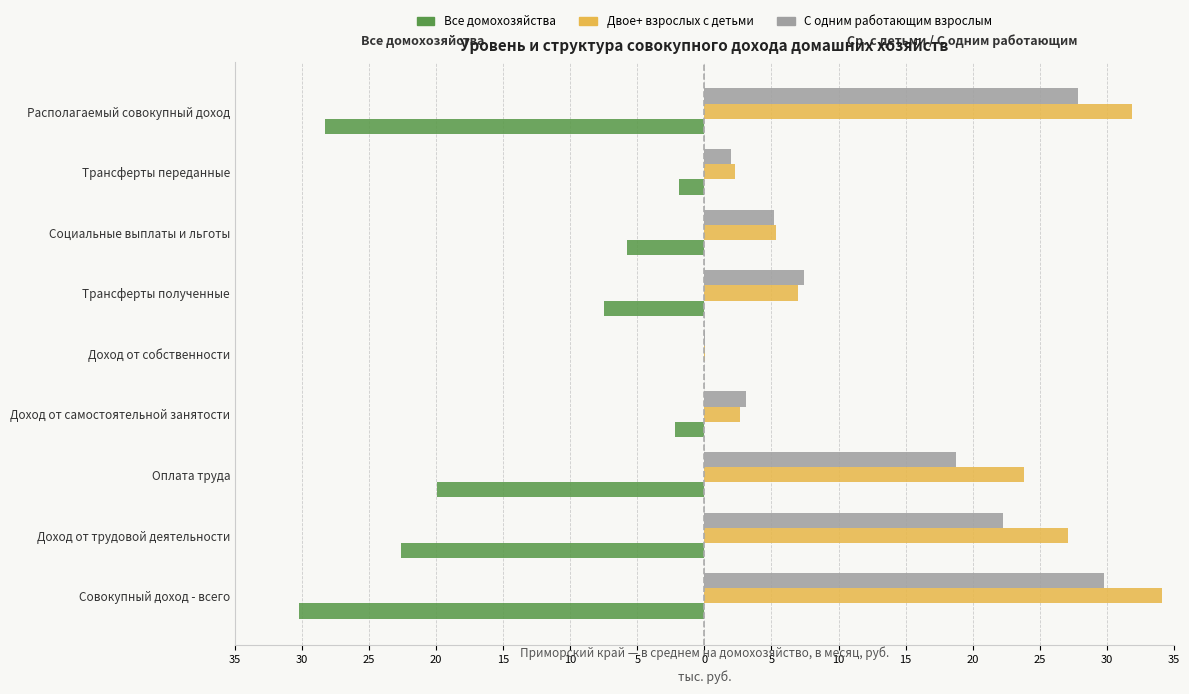

What is the difference between the maximum and minimum values in the Двое+ взрослых с детьми series?

34.1